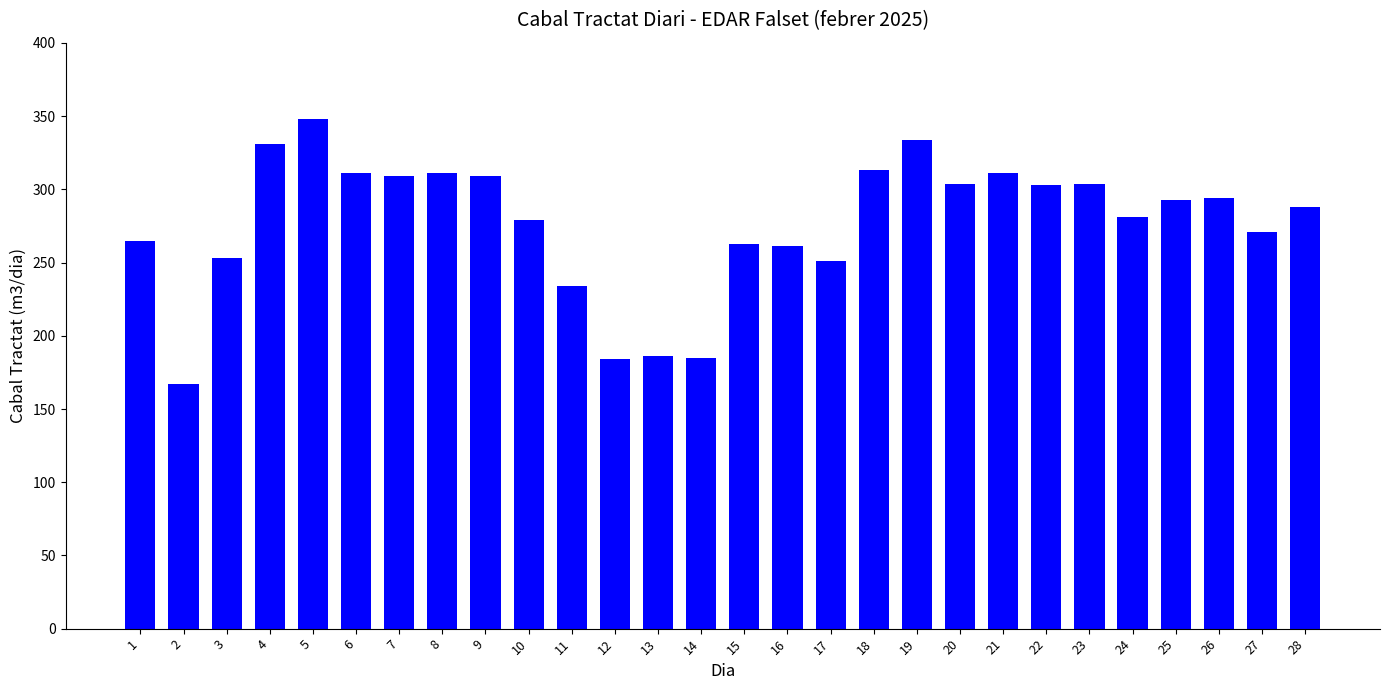

True or false: the data shows 105 at 13.

False